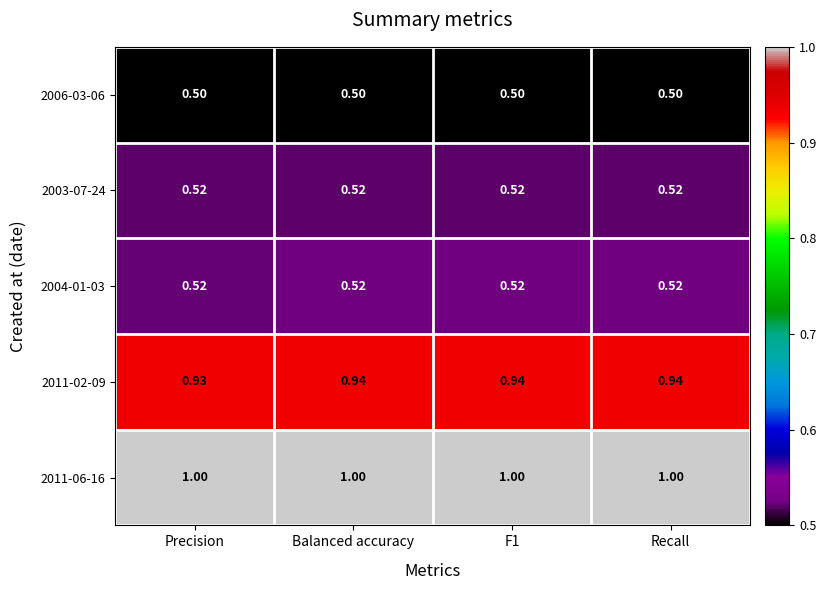

Count the number of categories in the chart.

4